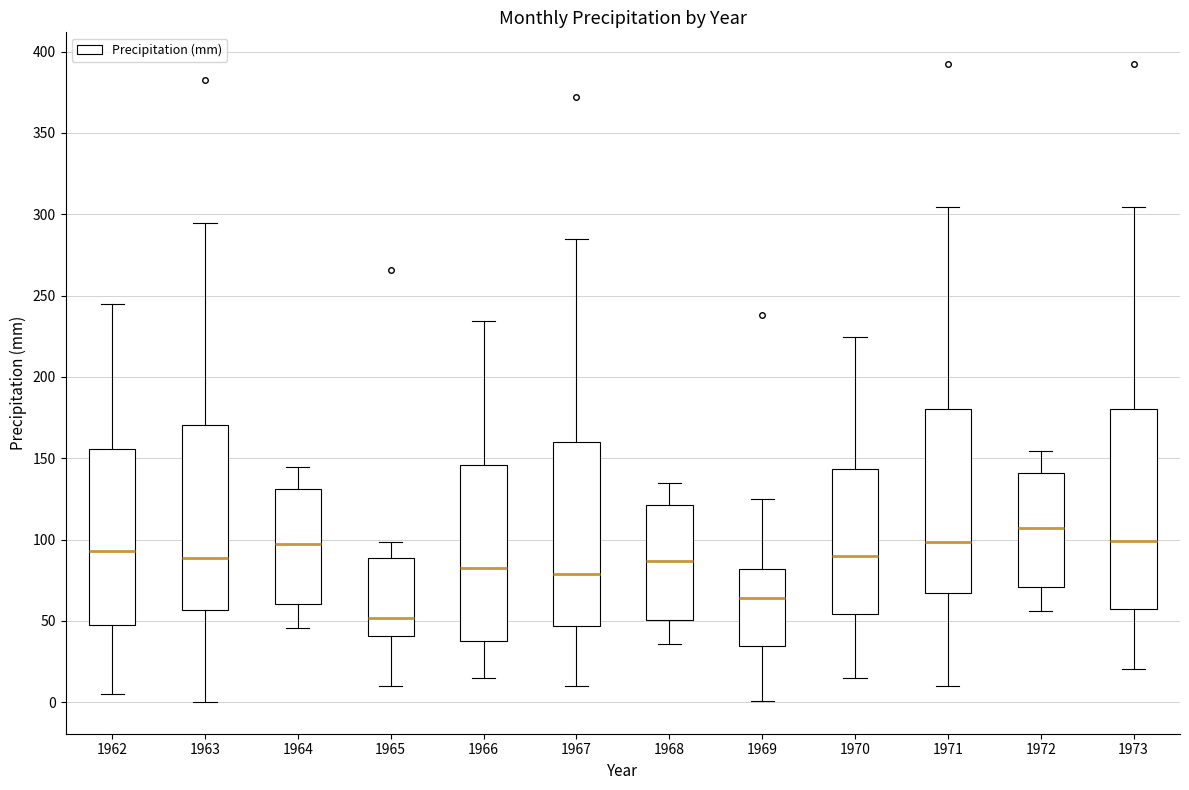

Reading left to right, transcribe this box plot: for each box, give where its median line is, the range the box spans, and where its two whiskers end, as read against the y-axis. The values are not printed on the chart, so give them approximately, as read against the axis.

1962: median 95, box 50 to 155, whiskers 5 to 245
1963: median 90, box 55 to 170, whiskers 0 to 295
1964: median 95, box 60 to 130, whiskers 45 to 145
1965: median 50, box 40 to 90, whiskers 10 to 100
1966: median 85, box 40 to 145, whiskers 15 to 235
1967: median 80, box 45 to 160, whiskers 10 to 285
1968: median 85, box 50 to 120, whiskers 35 to 135
1969: median 65, box 35 to 80, whiskers 0 to 125
1970: median 90, box 55 to 145, whiskers 15 to 225
1971: median 100, box 65 to 180, whiskers 10 to 305
1972: median 105, box 70 to 140, whiskers 55 to 155
1973: median 100, box 55 to 180, whiskers 20 to 305